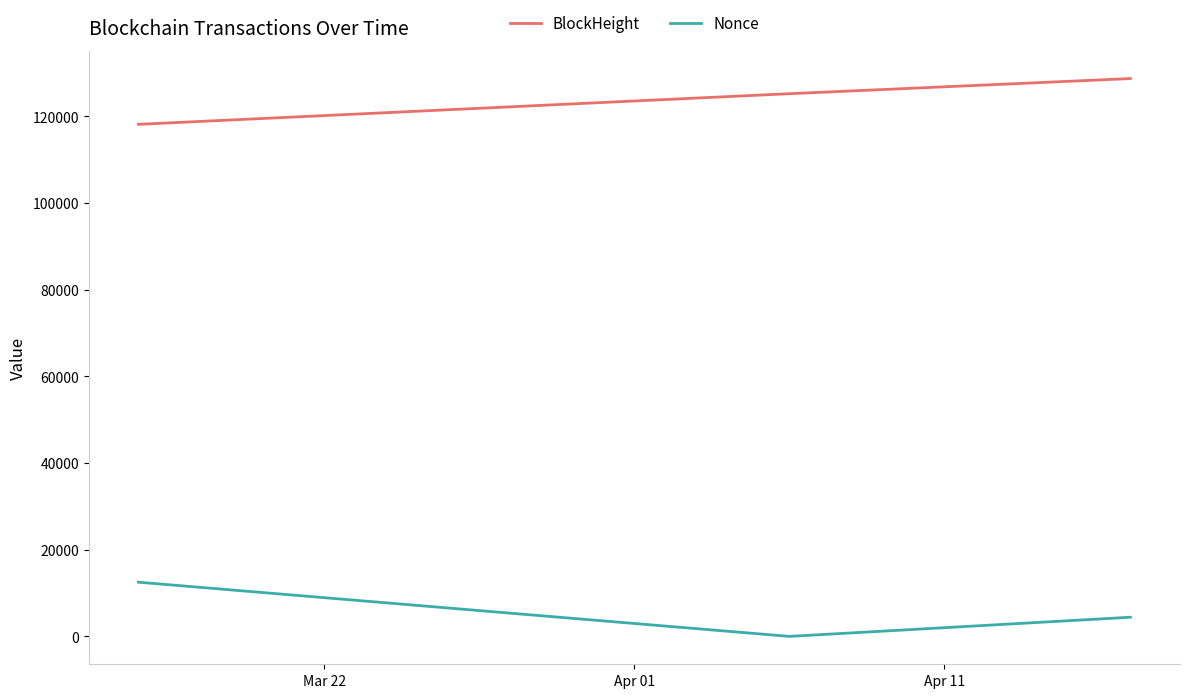

What is the maximum value shown in the chart?

128757